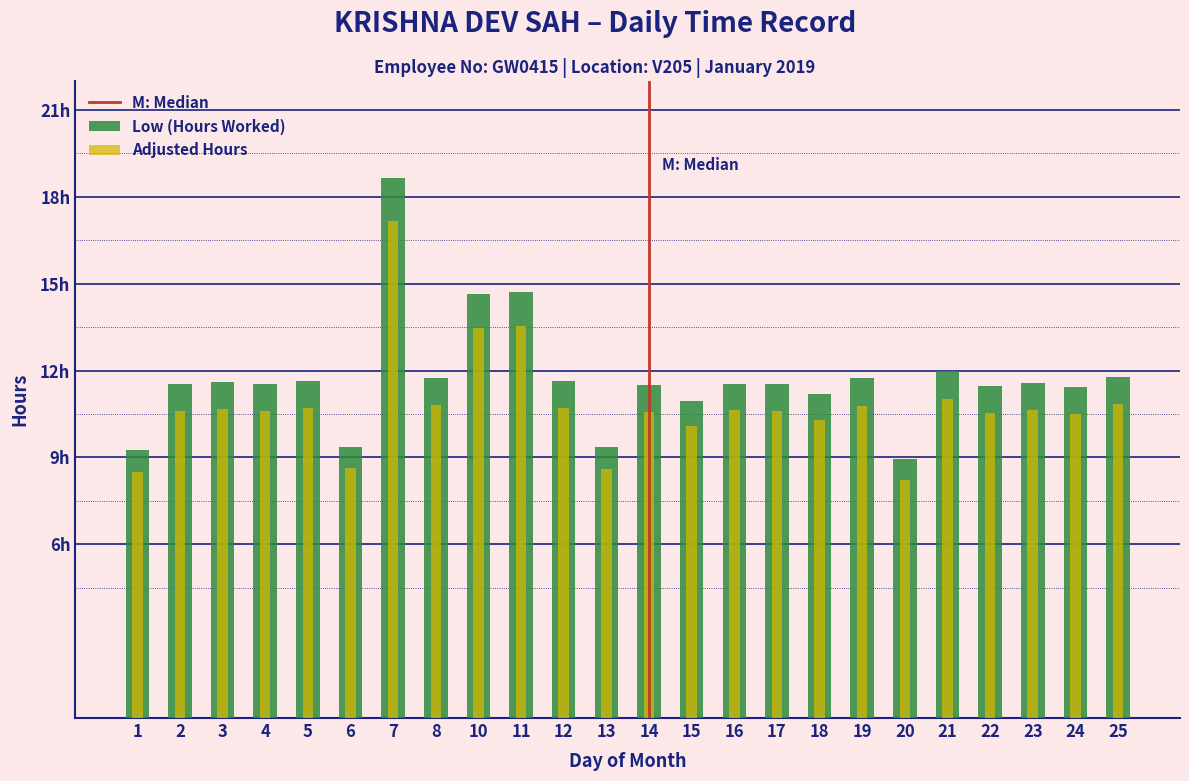

Reading right to left, what are all the values shown in this chart?

25=11.8	24=11.4	23=11.6	22=11.5	21=12.0	20=8.9	19=11.7	18=11.2	17=11.5	16=11.6	15=10.9	14=11.5	13=9.4	12=11.6	11=14.7	10=14.7	8=11.8	7=18.6	6=9.4	5=11.7	4=11.5	3=11.6	2=11.5	1=9.2